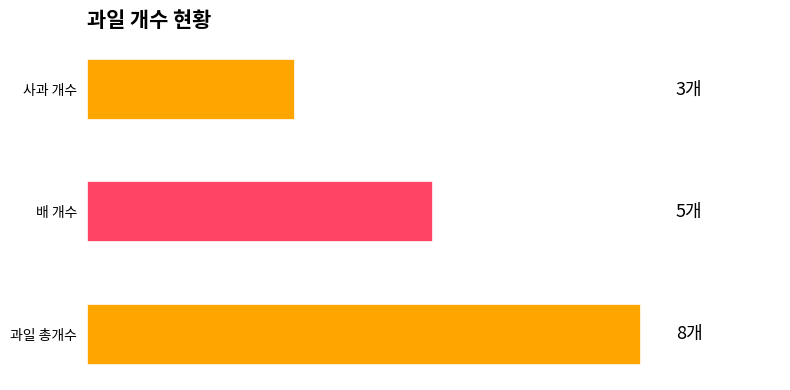

What is the difference between the maximum and minimum values?

5